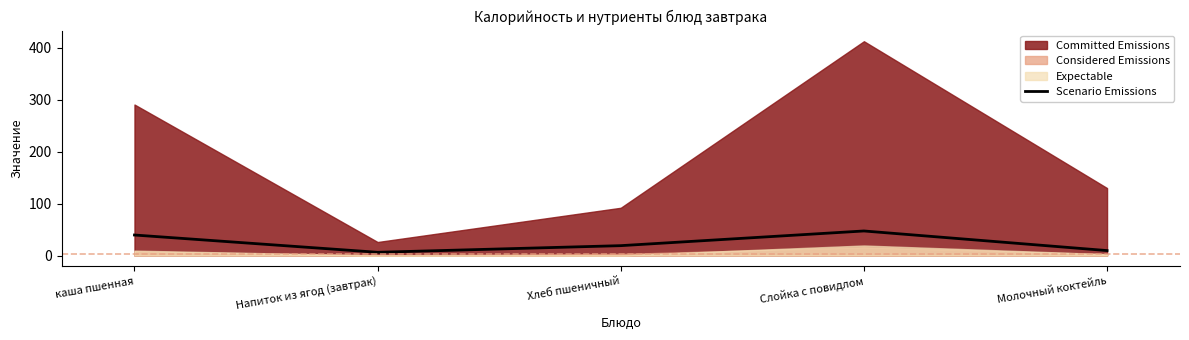

What is the approximate value of Scenario Emissions at каша пшенная?

39.5